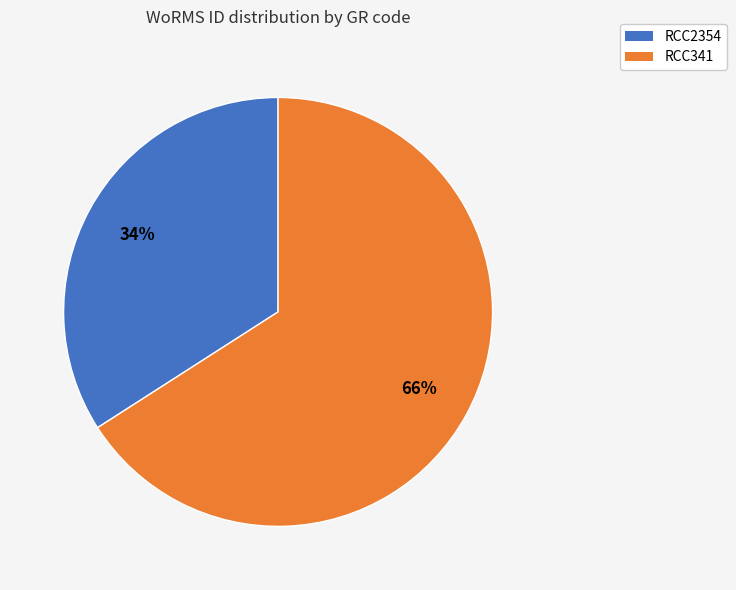

Between RCC341 and RCC2354, which is larger?

RCC341